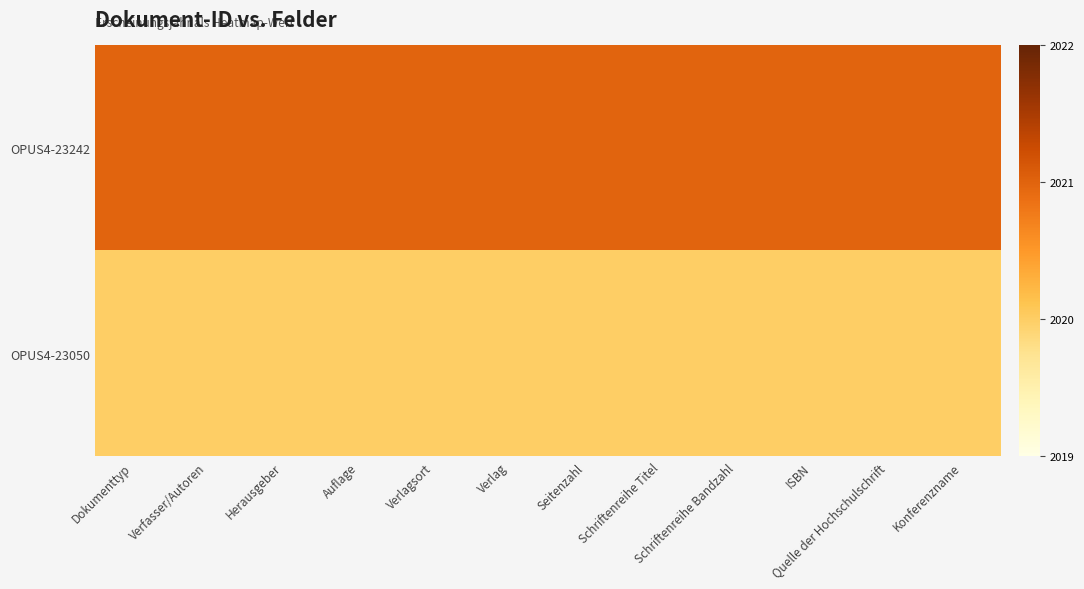

Reading left to right, what are all the values shown in this chart?

OPUS4-23242: Dokumenttyp=2021	Verfasser/Autoren=2021	Herausgeber=2021	Auflage=2021	Verlagsort=2021	Verlag=2021	Seitenzahl=2021	Schriftenreihe Titel=2021	Schriftenreihe Bandzahl=2021	ISBN=2021	Quelle der Hochschulschrift=2021	Konferenzname=2021
OPUS4-23050: Dokumenttyp=2020	Verfasser/Autoren=2020	Herausgeber=2020	Auflage=2020	Verlagsort=2020	Verlag=2020	Seitenzahl=2020	Schriftenreihe Titel=2020	Schriftenreihe Bandzahl=2020	ISBN=2020	Quelle der Hochschulschrift=2020	Konferenzname=2020